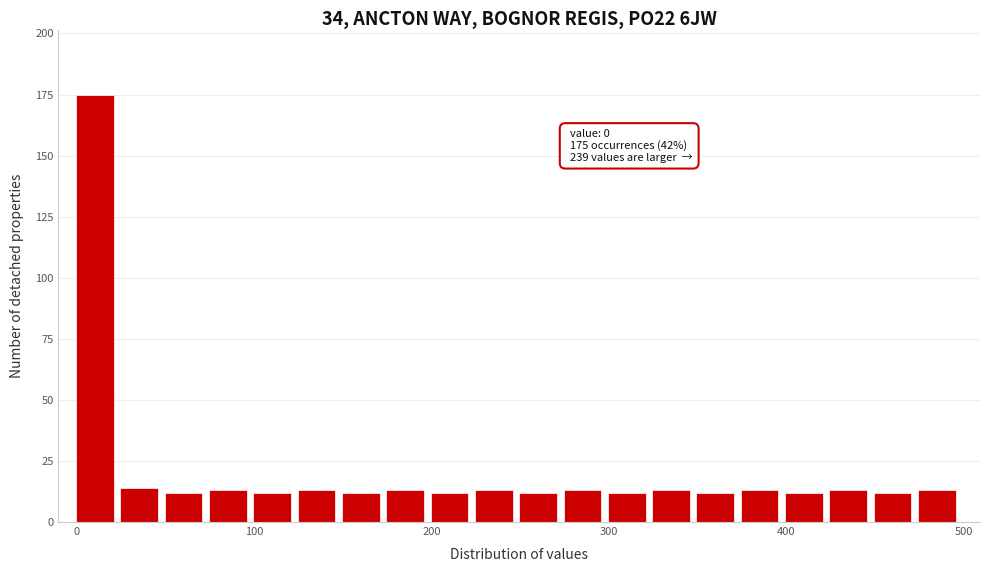

Around what value on the x-axis is the tallest bar? Give the approximate position of its centre, as read against the axis.

10